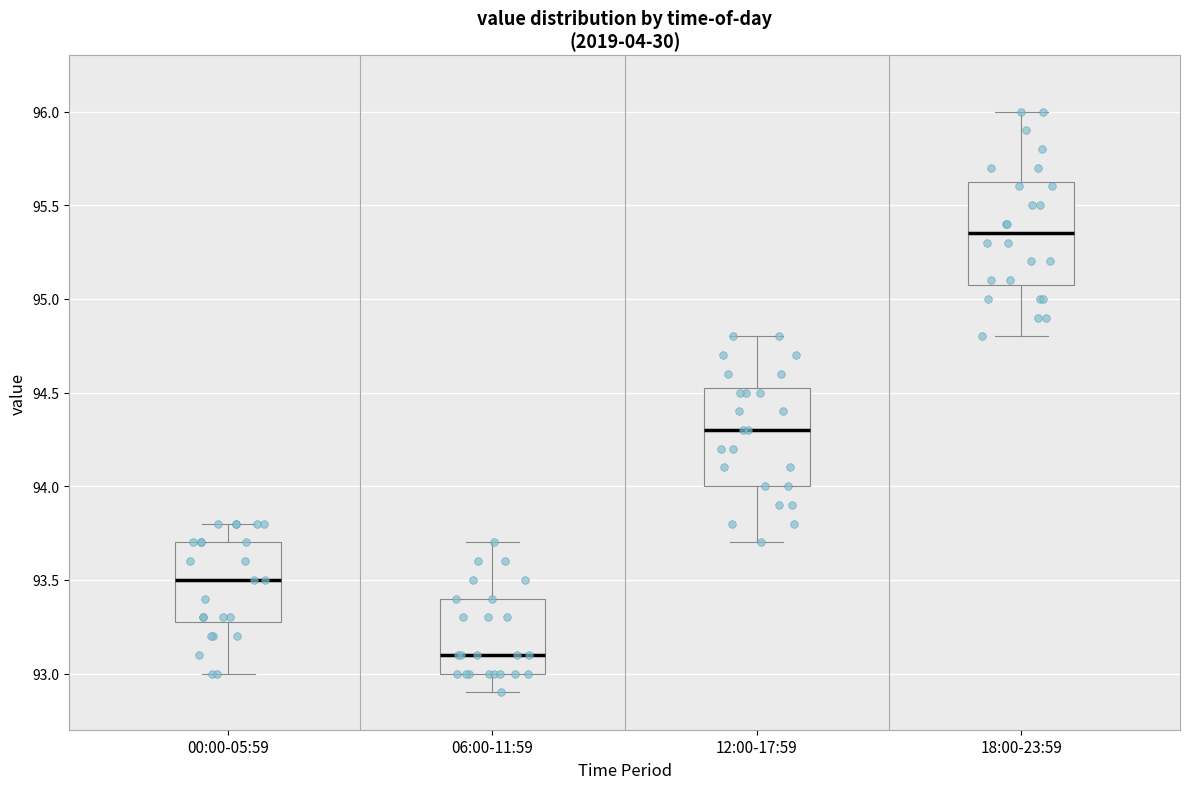

Reading left to right, transcribe this box plot: for each box, give where its median line is, the range the box spans, and where its two whiskers end, as read against the y-axis. The values are not printed on the chart, so give them approximately, as read against the axis.

00:00-05:59: median 93.50, box 93.30 to 93.70, whiskers 93.00 to 93.80
06:00-11:59: median 93.10, box 93.00 to 93.40, whiskers 92.90 to 93.70
12:00-17:59: median 94.30, box 94.00 to 94.55, whiskers 93.70 to 94.80
18:00-23:59: median 95.35, box 95.10 to 95.65, whiskers 94.80 to 96.00